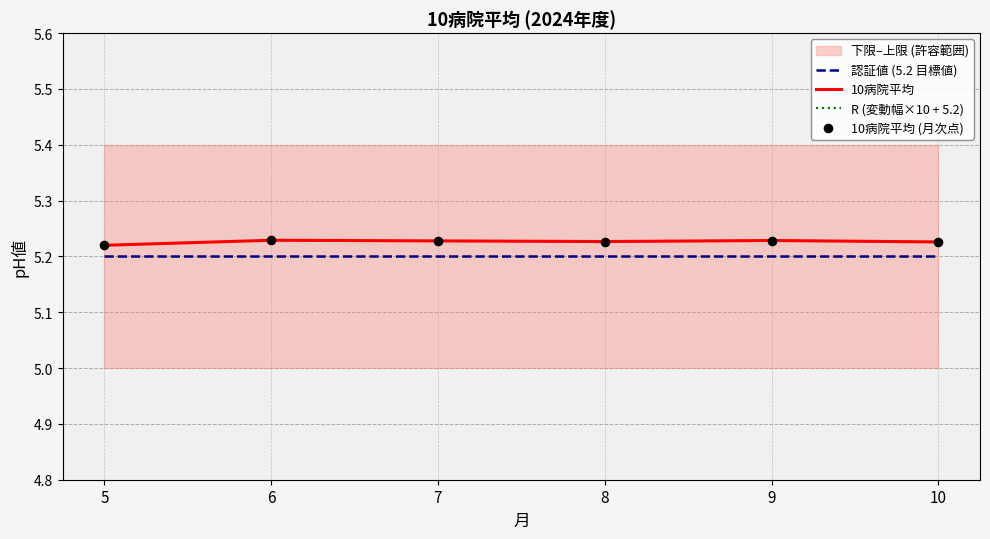

At how many categories does at least one series exceed 5?

6